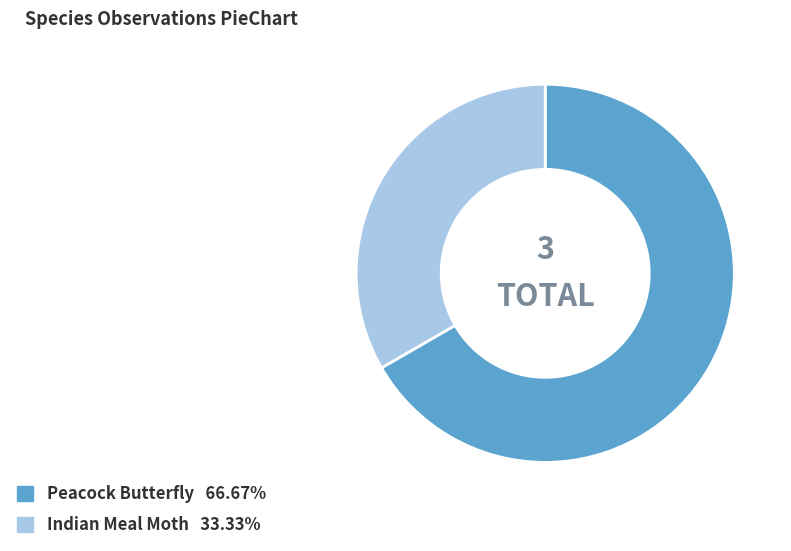

Which category accounts for the majority?

Peacock Butterfly